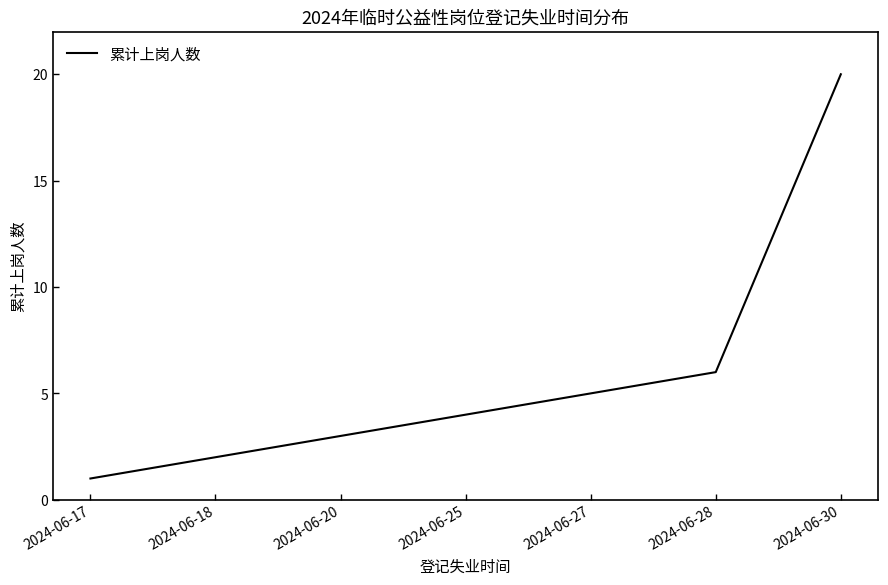

True or false: the data shows 6 at 2024-06-28.

True